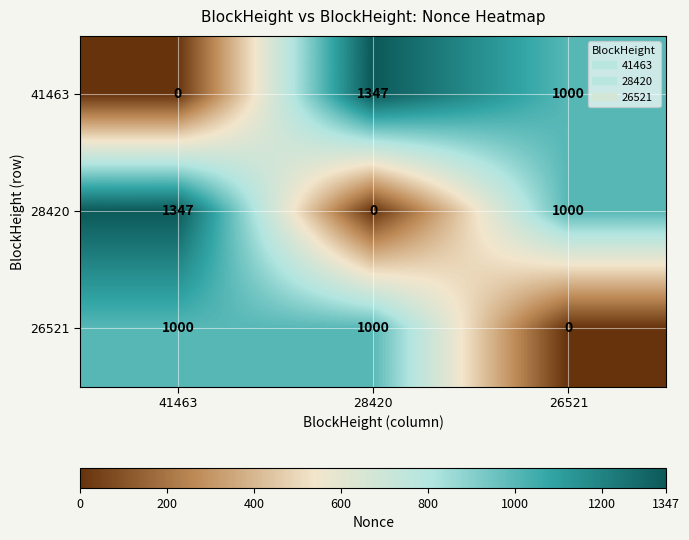

At how many categories does at least one series exceed 249?

3